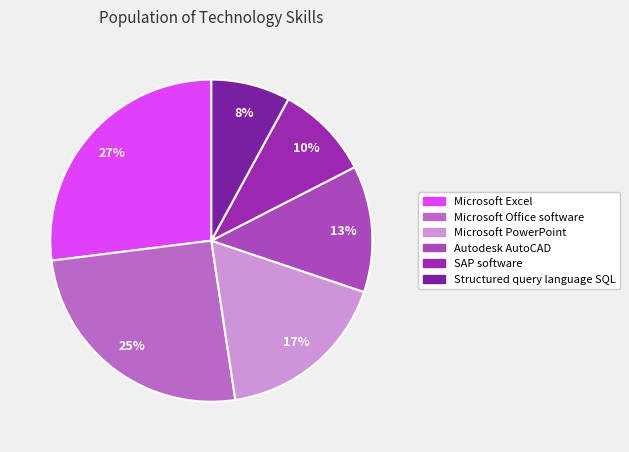

Count the number of slices in the pie.

6